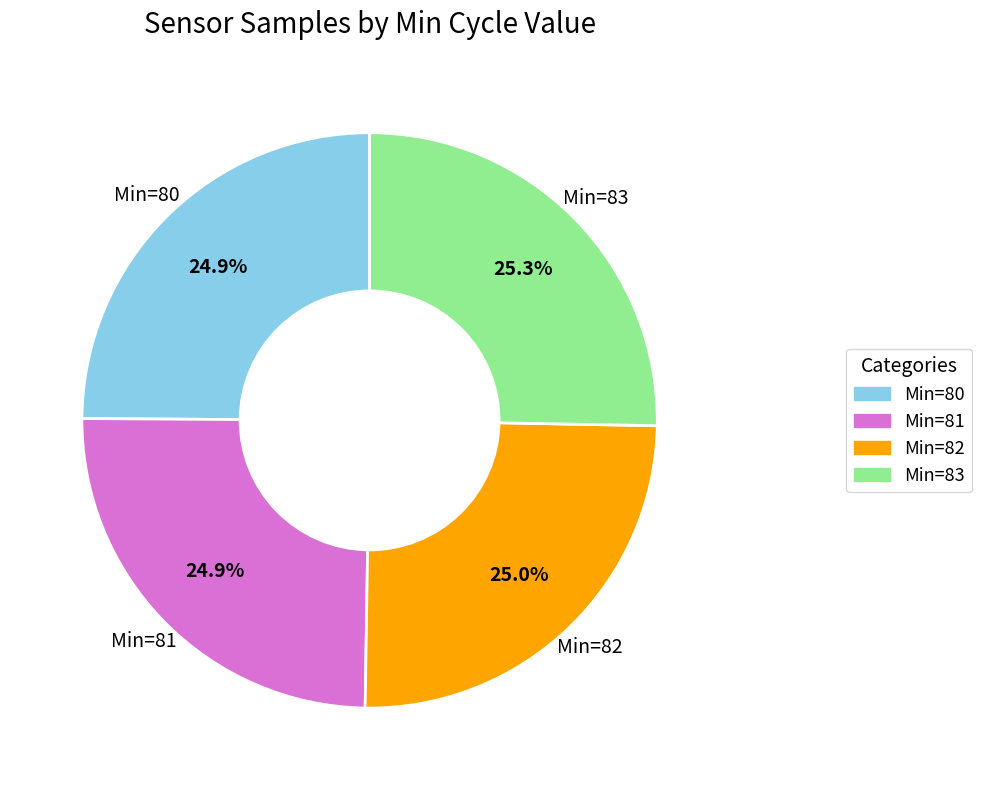

Is there any slice that represents more than half of the pie?

No